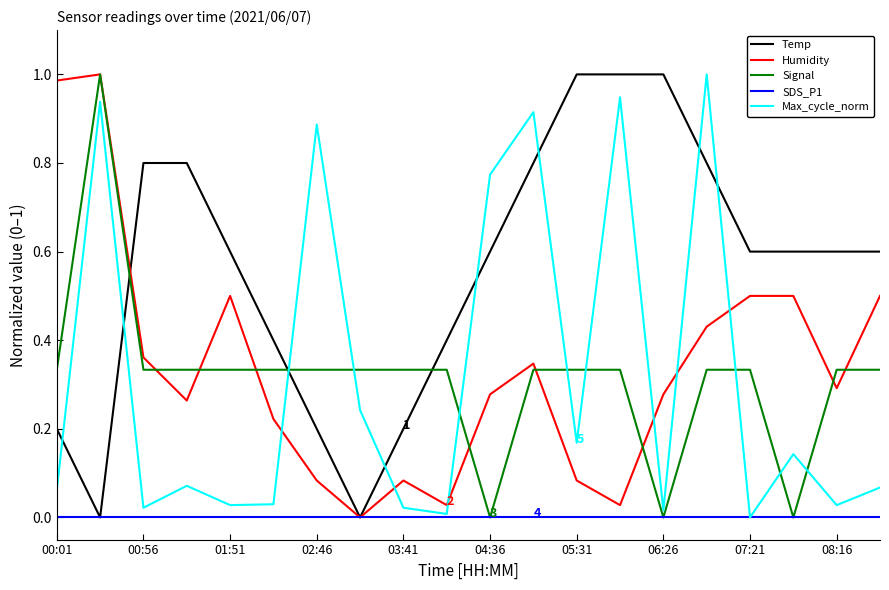

True or false: Signal and Temp intersect in this chart.

True